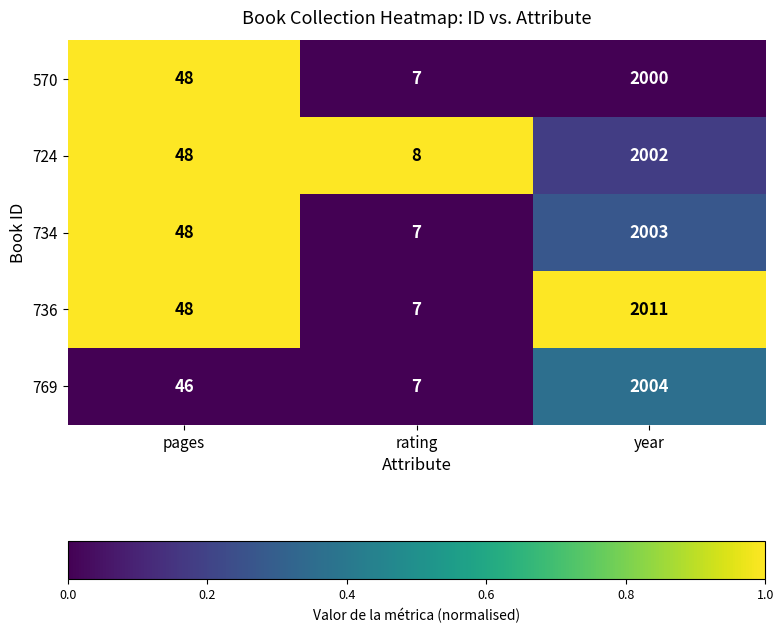

Between pages and year, which series saw the biggest shift?

736